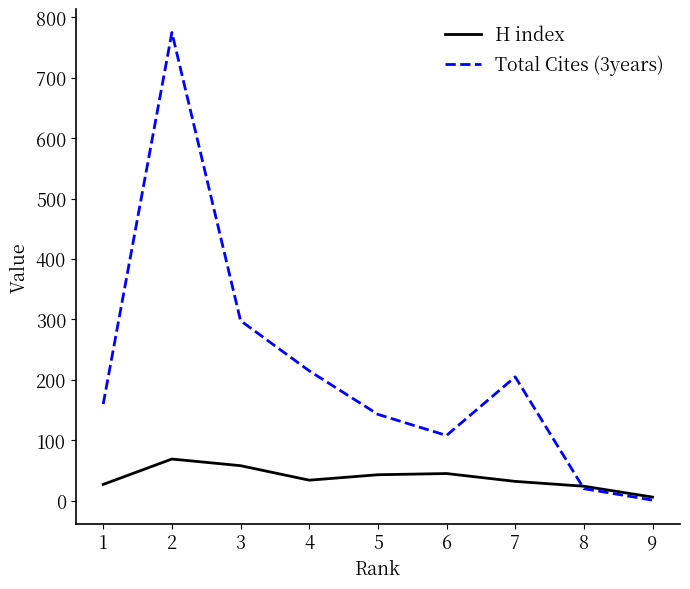

Rank the series at 2 from lowest to highest value.

H index, Total Cites (3years)